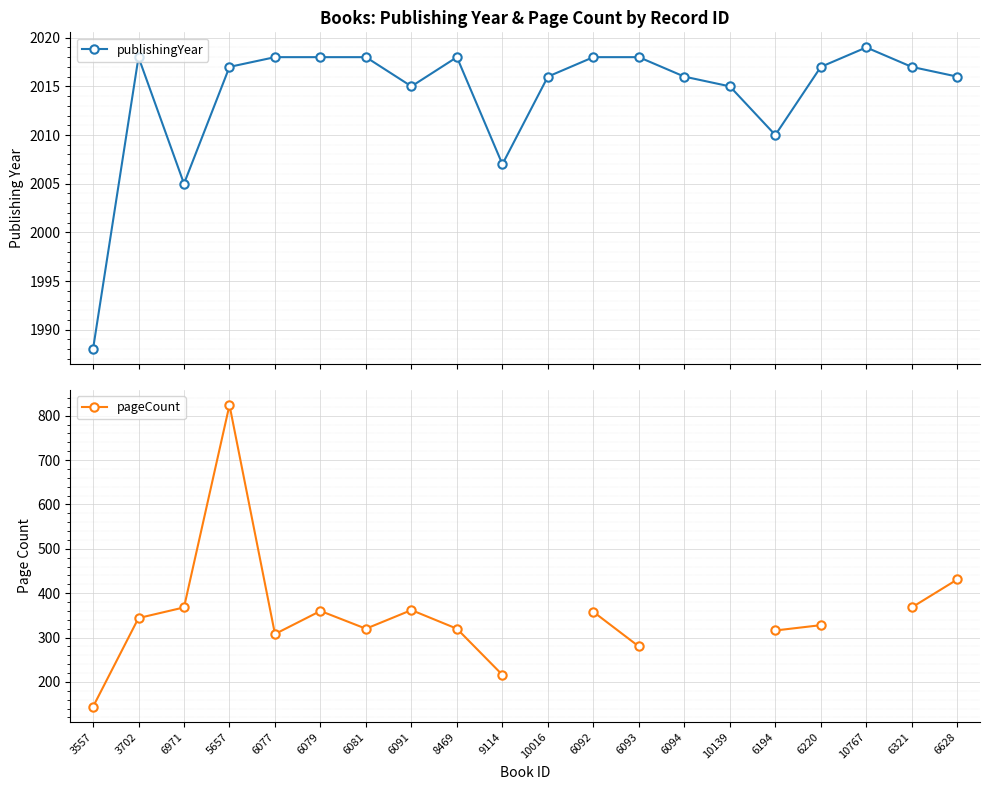

What is the maximum value shown in the chart?

2019.0